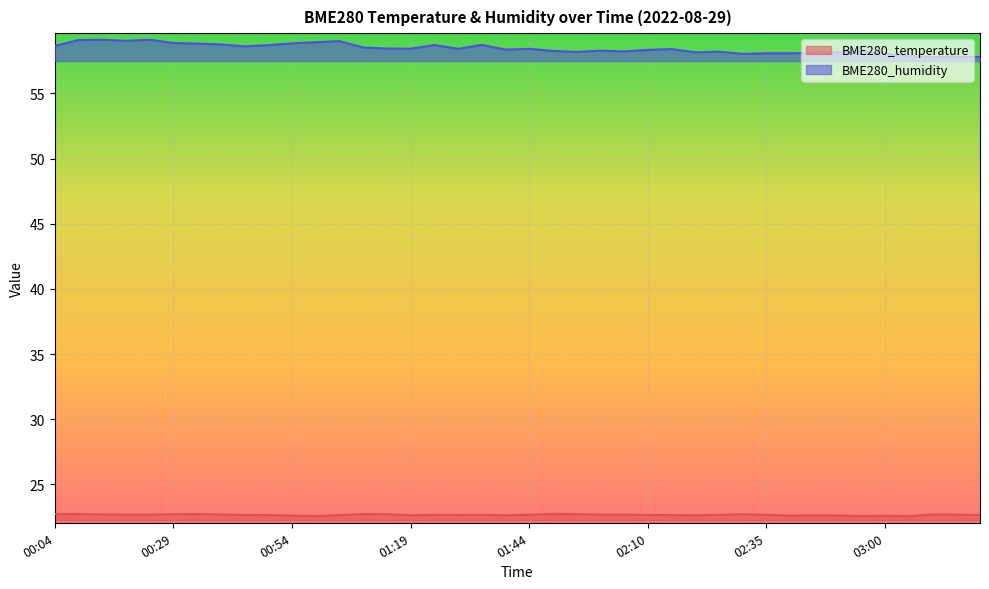

At 00:19, list the series in order from largest to smallest.

BME280_humidity, BME280_temperature